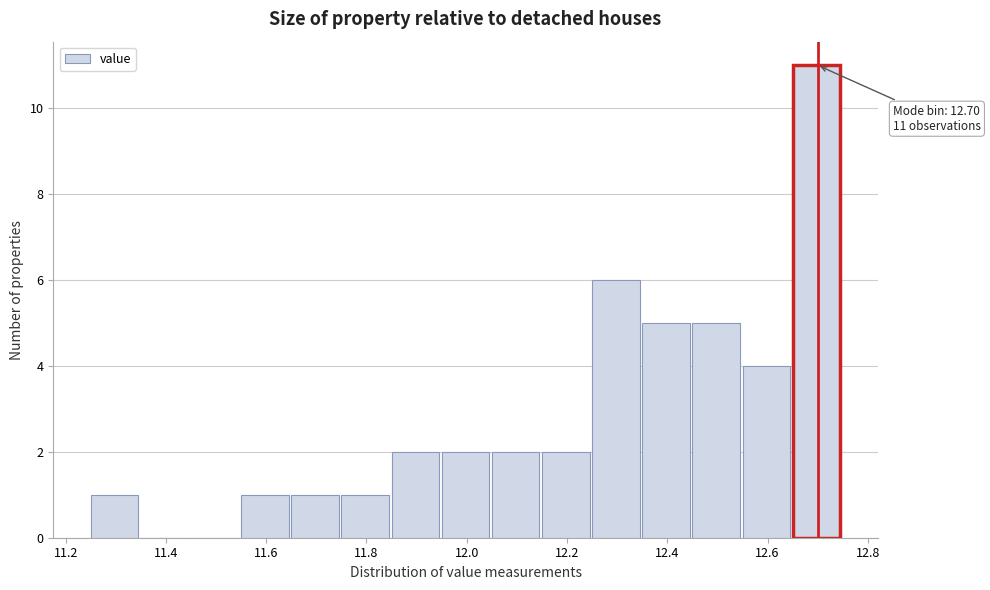

Which range on the x-axis has the tallest bar?

12.65 to 12.75